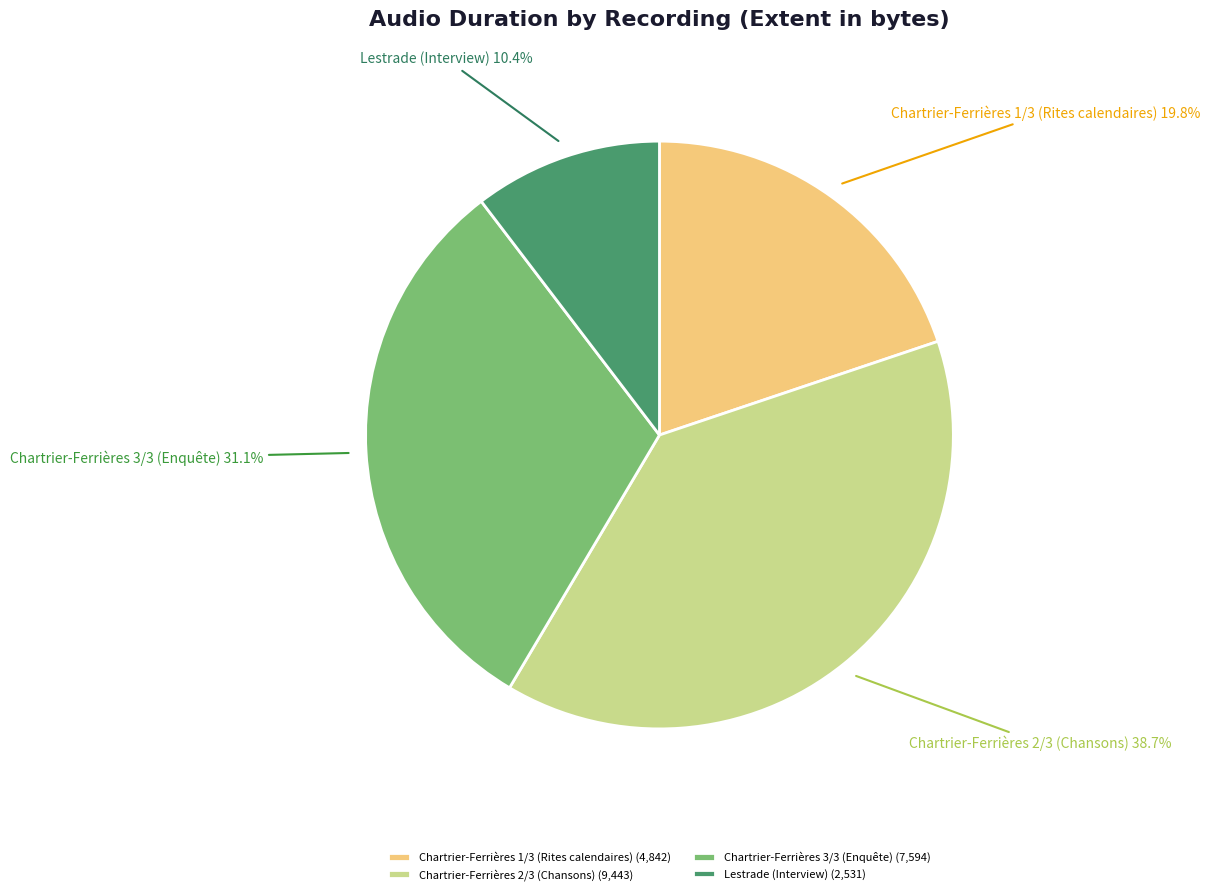

Which has a higher value, Lestrade (Interview) or Chartrier-Ferrières 1/3 (Rites calendaires)?

Chartrier-Ferrières 1/3 (Rites calendaires)